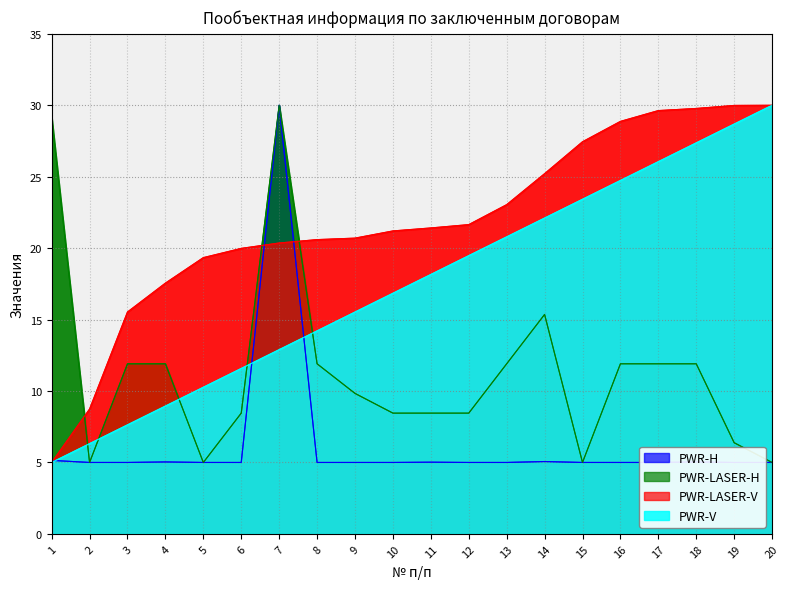

At which category does Мощность (кВт) reach its first local valley?

2